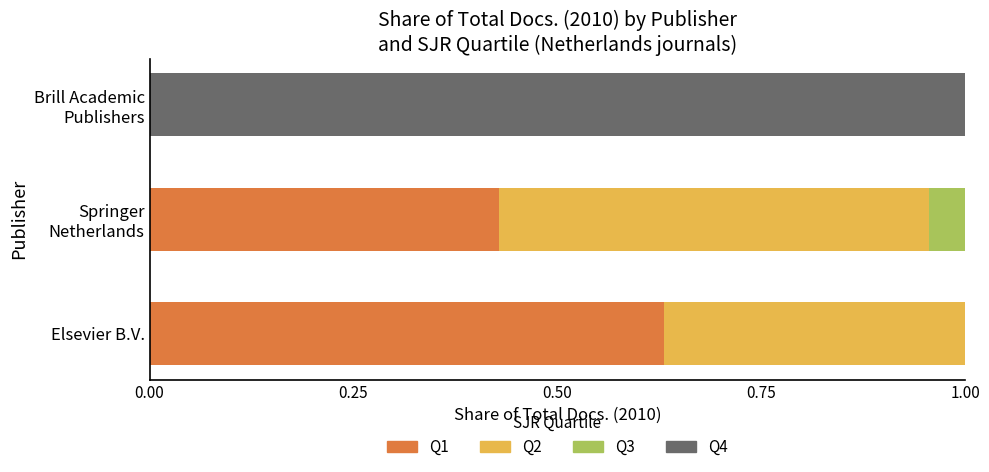

At which label does Q1 reach its peak?

Elsevier B.V.